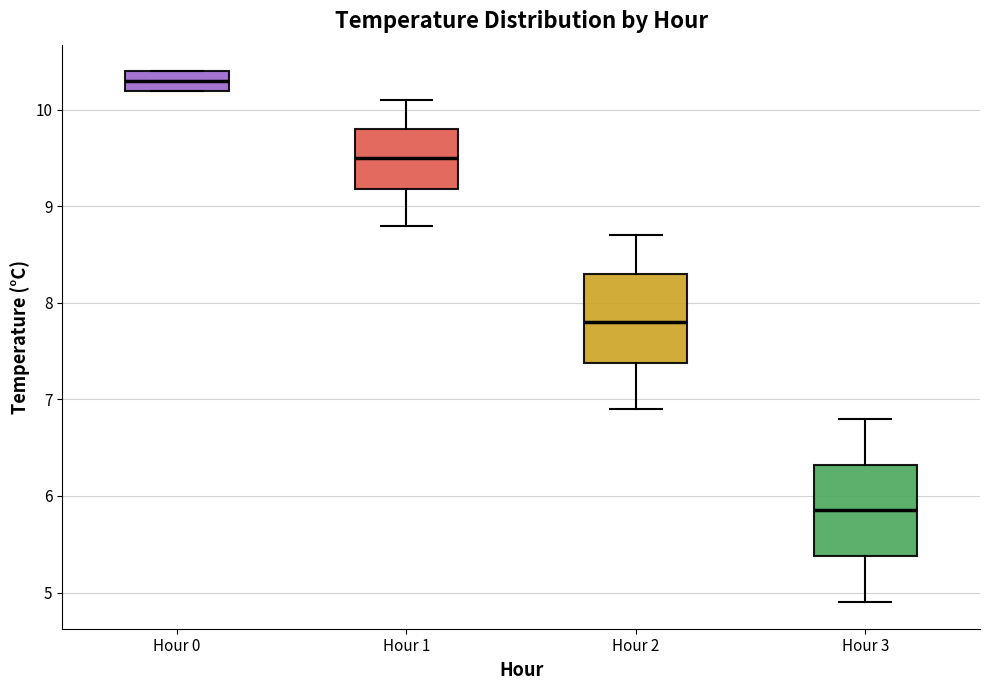

Which box's median line is the lowest?

Hour 3